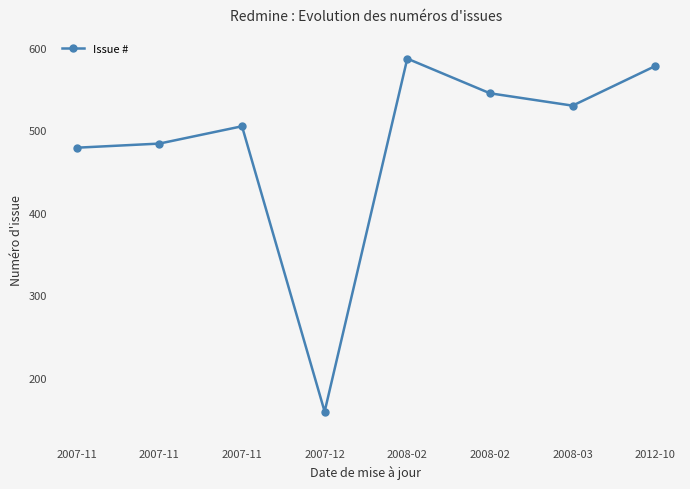

Approximately how many times larger is the value at 2008-02 compared to 2007-12?

3.4